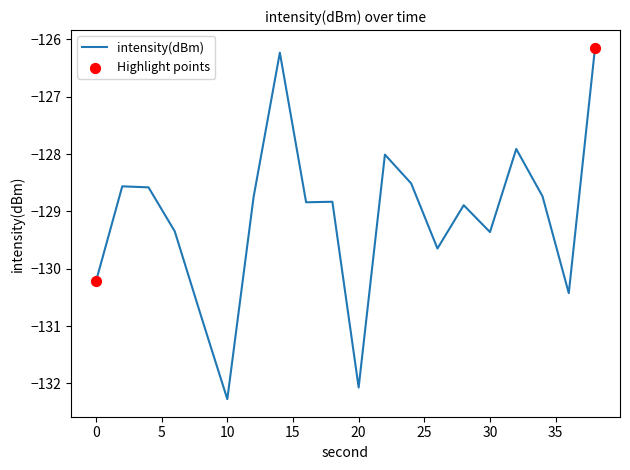

What is the smallest value displayed?

-132.3